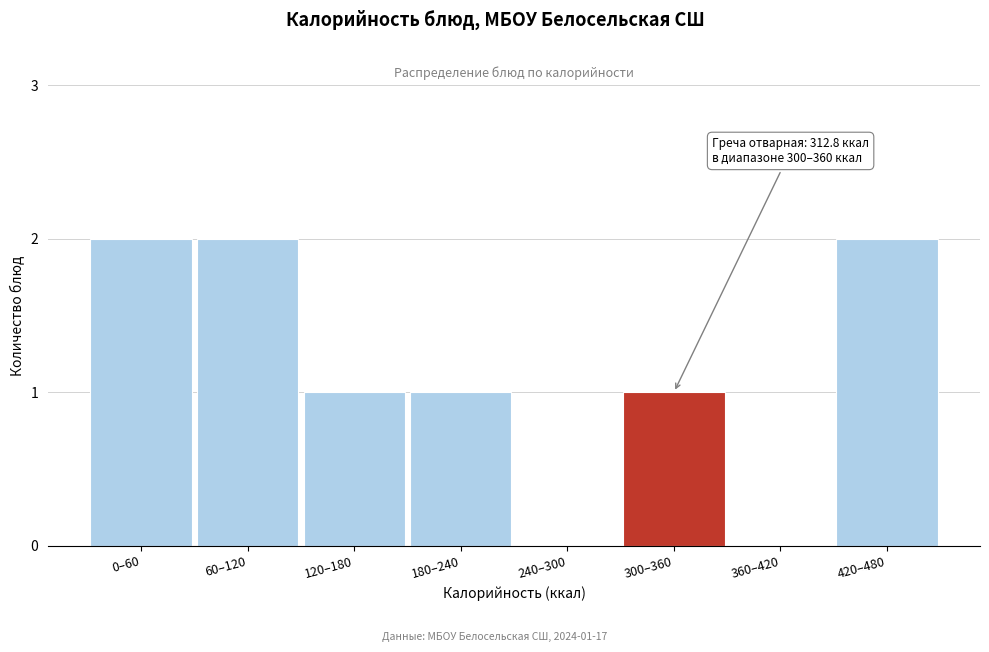

Reading right to left, list all the values displayed in this chart.

420–480=2	360–420=0	300–360=1	240–300=0	180–240=1	120–180=1	60–120=2	0–60=2